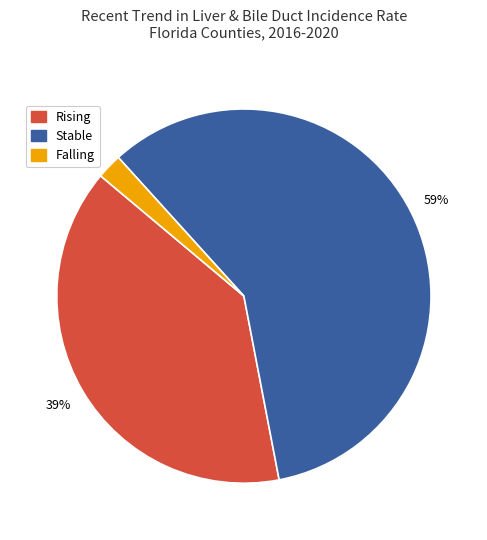

To the nearest percent, what is the difference between the largest and smallest slice percentages?

57%